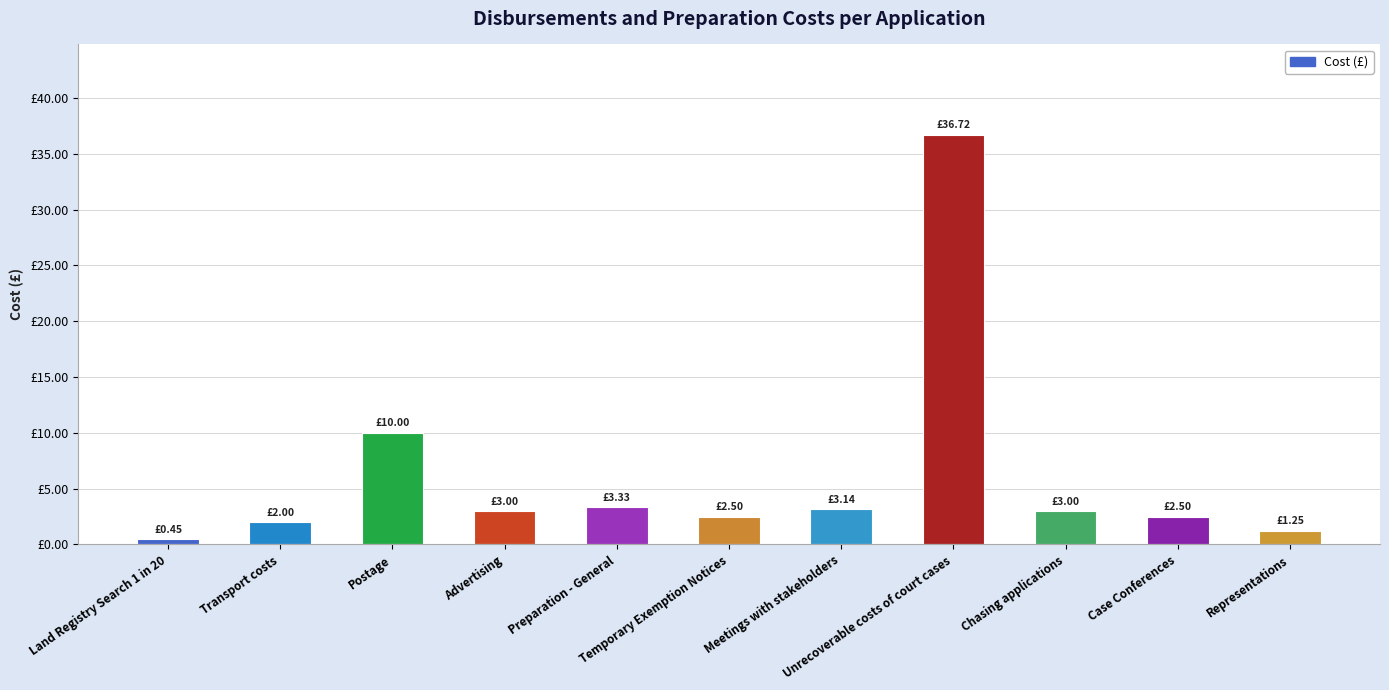

Does the chart contain stacked bars?

No